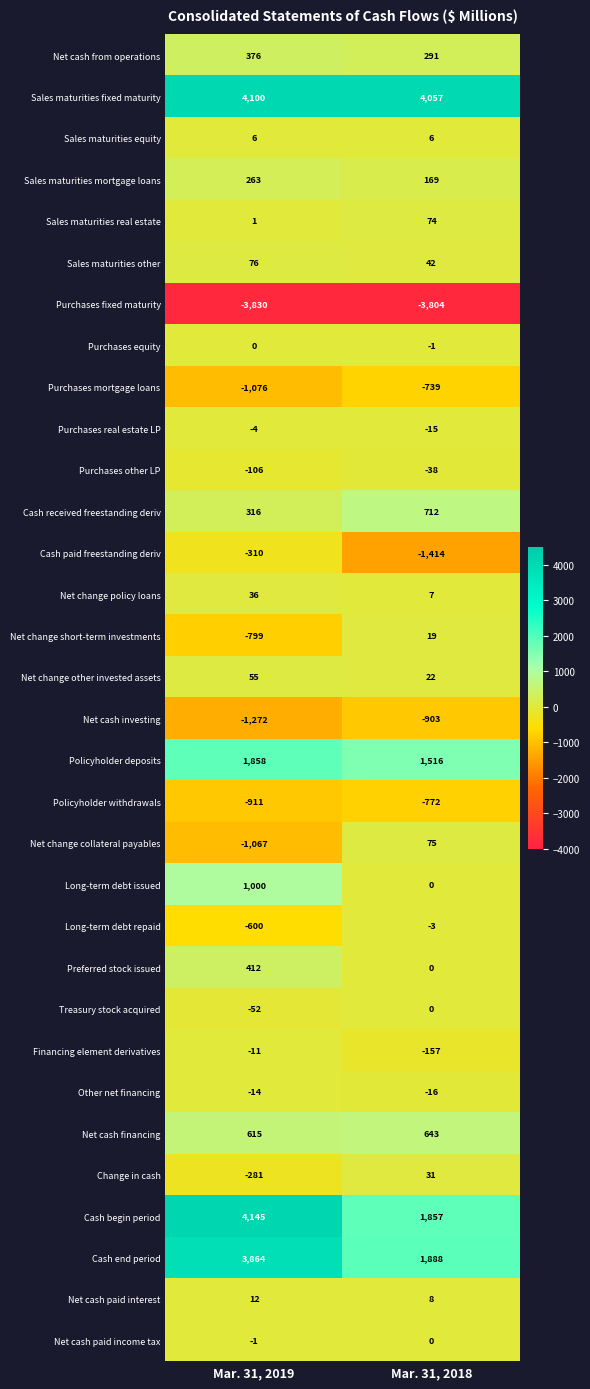

The value of Long-term debt issued at Mar. 31, 2018 is 491. True or false?

False